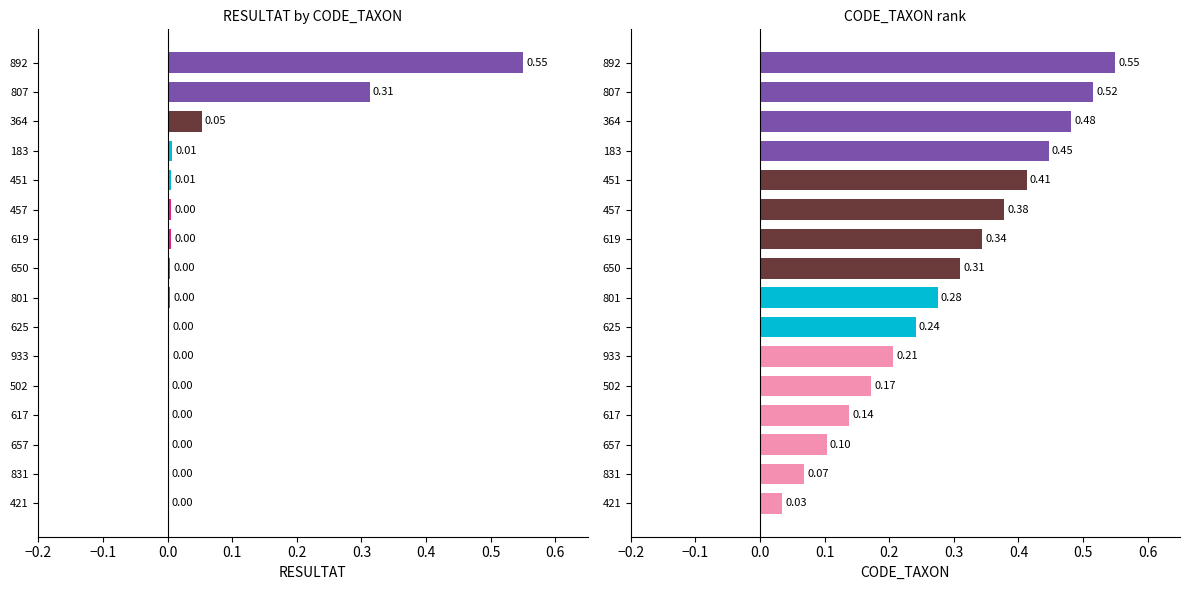

What position from the right is 502?

5